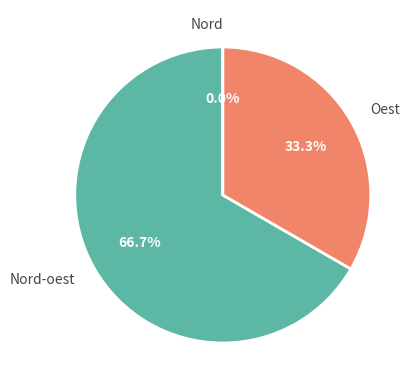

Rank the categories by value from lowest to highest.

Nord, Oest, Nord-oest